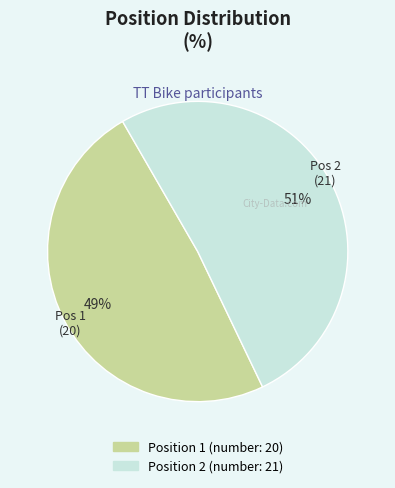

Does any single category account for the majority?

Yes